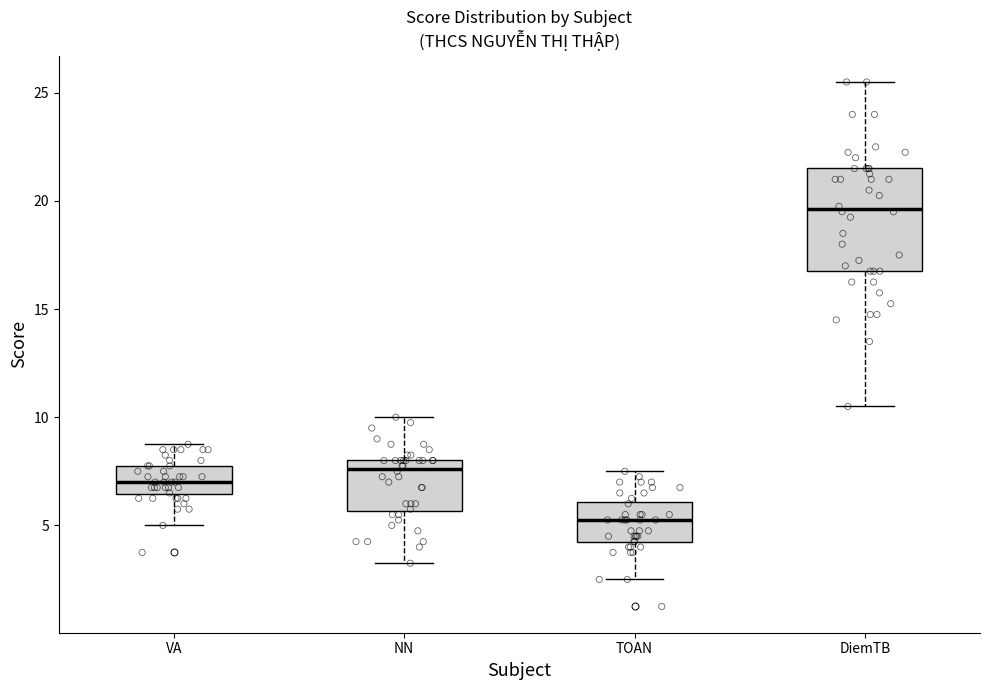

Reading left to right, transcribe this box plot: for each box, give where its median line is, the range the box spans, and where its two whiskers end, as read against the y-axis. The values are not printed on the chart, so give them approximately, as read against the axis.

VA: median 7.0, box 6.5 to 8.0, whiskers 5.0 to 9.0
NN: median 7.5, box 5.5 to 8.0, whiskers 3.5 to 10.0
TOAN: median 5.5, box 4.5 to 6.0, whiskers 2.5 to 7.5
DiemTB: median 19.5, box 17.0 to 21.5, whiskers 10.5 to 25.5